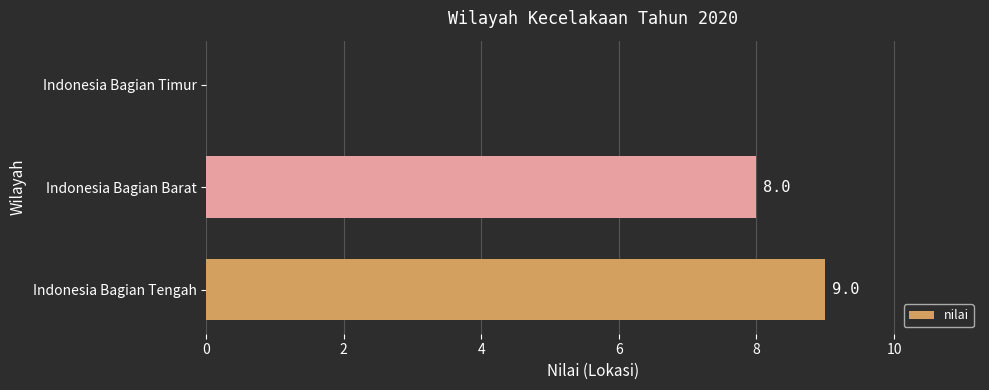

Reading bottom to top, list all the values displayed in this chart.

Indonesia Bagian Tengah=9	Indonesia Bagian Barat=8	Indonesia Bagian Timur=0